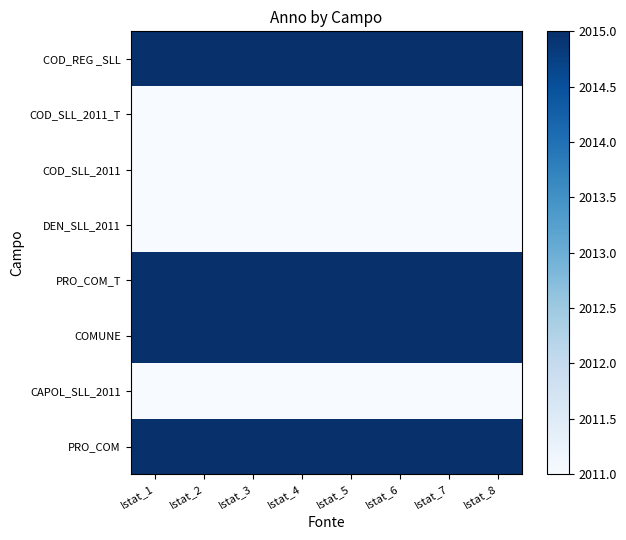

Reading left to right, what are all the values shown in this chart?

COD_REG _SLL: Istat_1=2015	Istat_2=2015	Istat_3=2015	Istat_4=2015	Istat_5=2015	Istat_6=2015	Istat_7=2015	Istat_8=2015
COD_SLL_2011_T: Istat_1=2011	Istat_2=2011	Istat_3=2011	Istat_4=2011	Istat_5=2011	Istat_6=2011	Istat_7=2011	Istat_8=2011
COD_SLL_2011: Istat_1=2011	Istat_2=2011	Istat_3=2011	Istat_4=2011	Istat_5=2011	Istat_6=2011	Istat_7=2011	Istat_8=2011
DEN_SLL_2011: Istat_1=2011	Istat_2=2011	Istat_3=2011	Istat_4=2011	Istat_5=2011	Istat_6=2011	Istat_7=2011	Istat_8=2011
PRO_COM_T: Istat_1=2015	Istat_2=2015	Istat_3=2015	Istat_4=2015	Istat_5=2015	Istat_6=2015	Istat_7=2015	Istat_8=2015
COMUNE: Istat_1=2015	Istat_2=2015	Istat_3=2015	Istat_4=2015	Istat_5=2015	Istat_6=2015	Istat_7=2015	Istat_8=2015
CAPOL_SLL_2011: Istat_1=2011	Istat_2=2011	Istat_3=2011	Istat_4=2011	Istat_5=2011	Istat_6=2011	Istat_7=2011	Istat_8=2011
PRO_COM: Istat_1=2015	Istat_2=2015	Istat_3=2015	Istat_4=2015	Istat_5=2015	Istat_6=2015	Istat_7=2015	Istat_8=2015